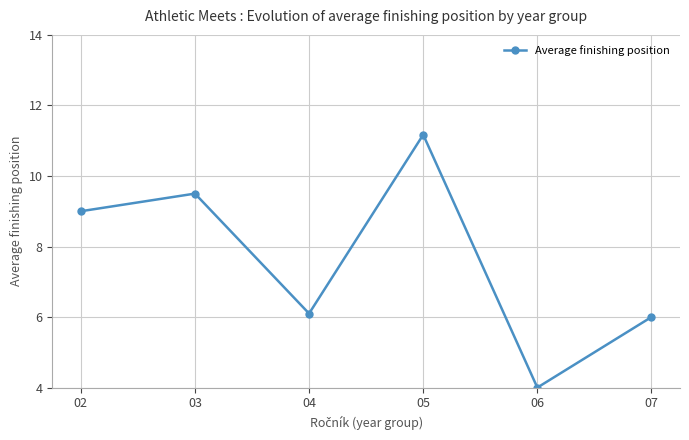

The value at 05 is 11.2. True or false?

True